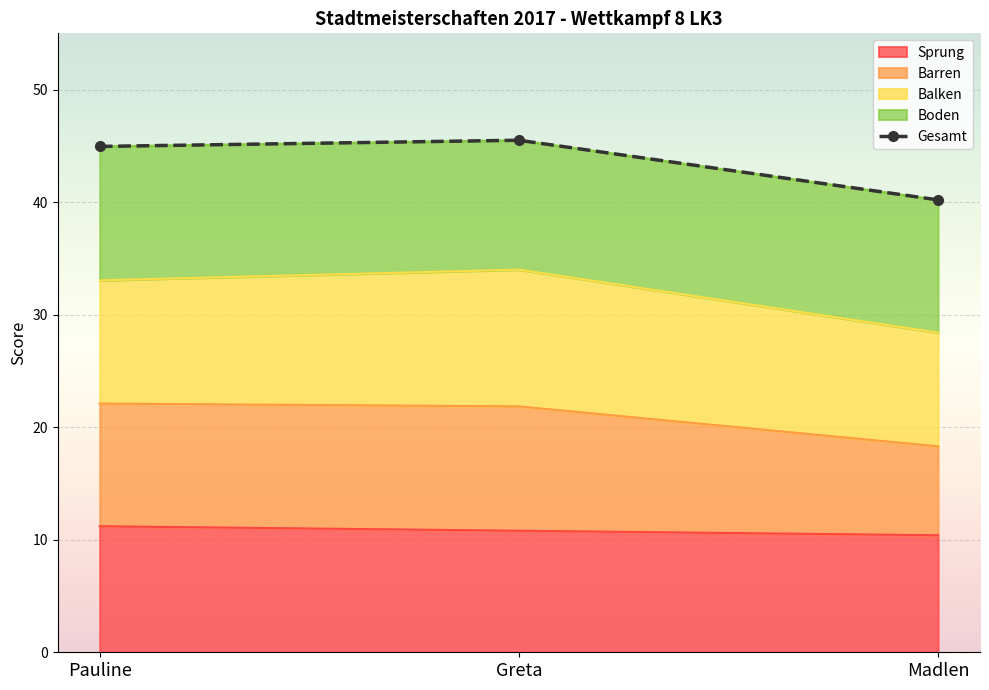

What is the highest value of the Sprung series?

11.2